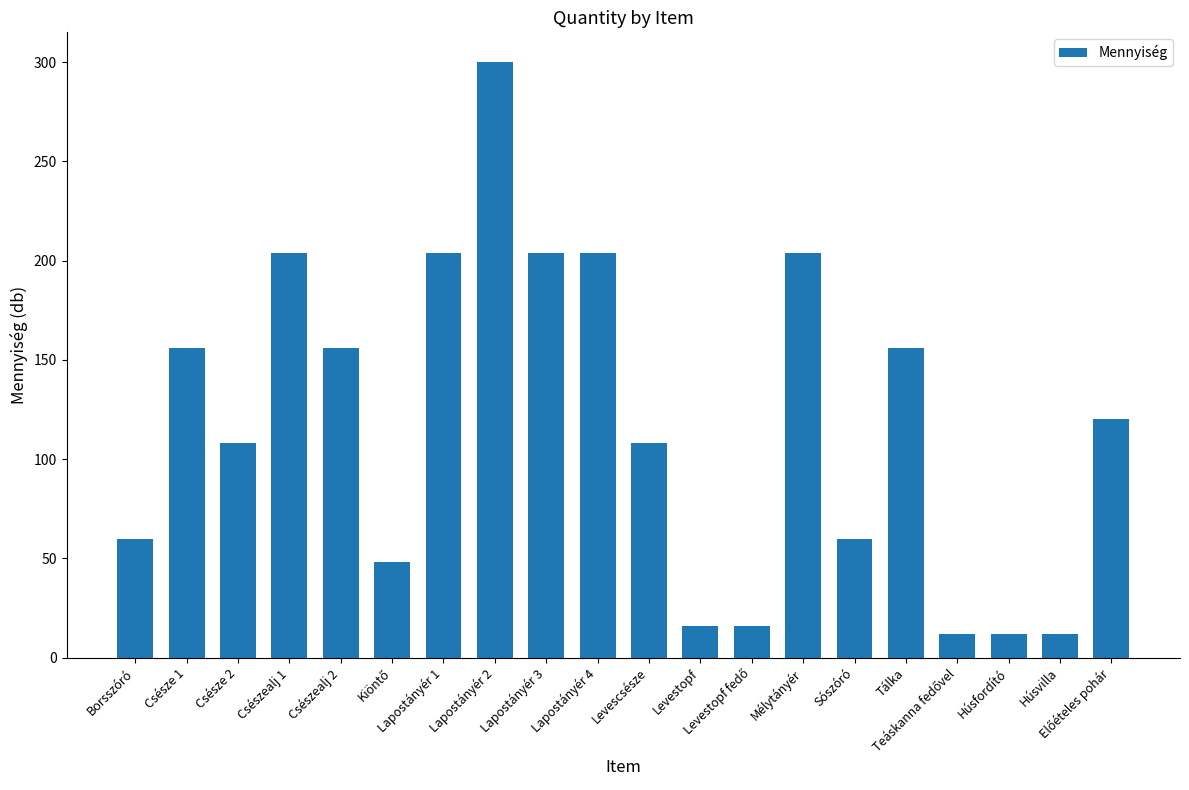

What is the difference between the maximum and second lowest values?

288